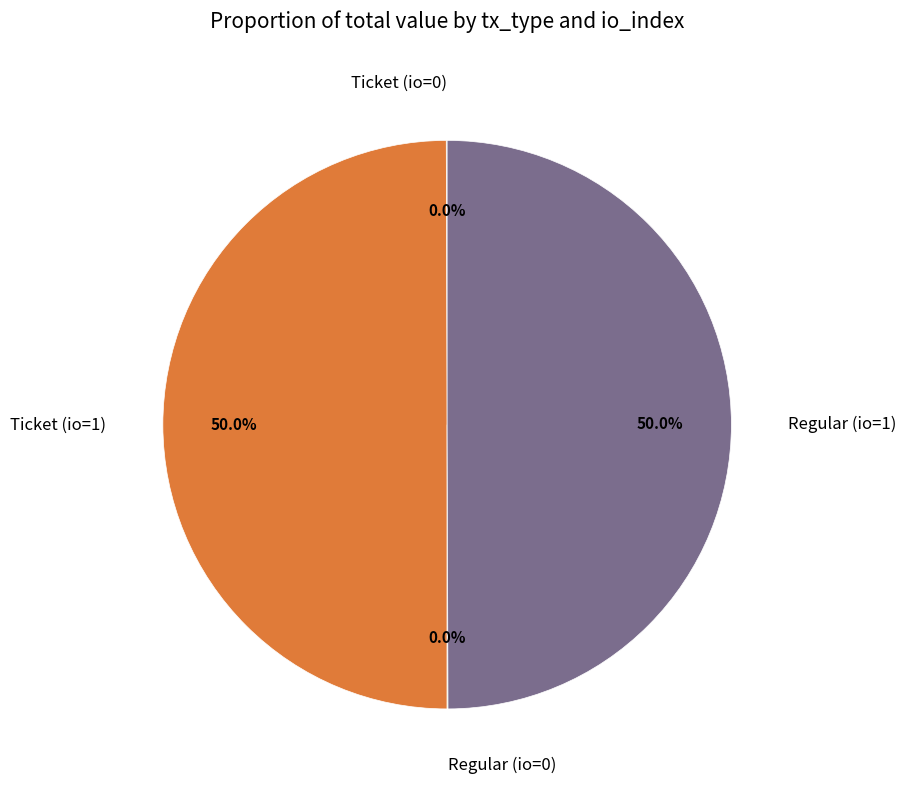

To the nearest percent, what is the difference between the largest and smallest slice percentages?

50%